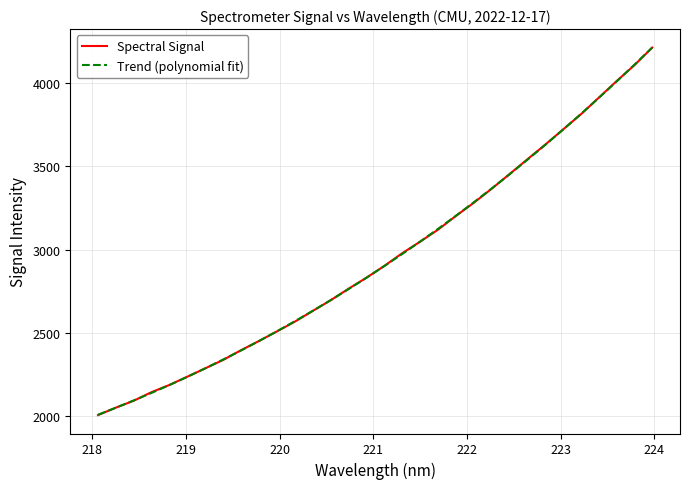

Which series has the largest range (max minus min)?

Spectral Signal